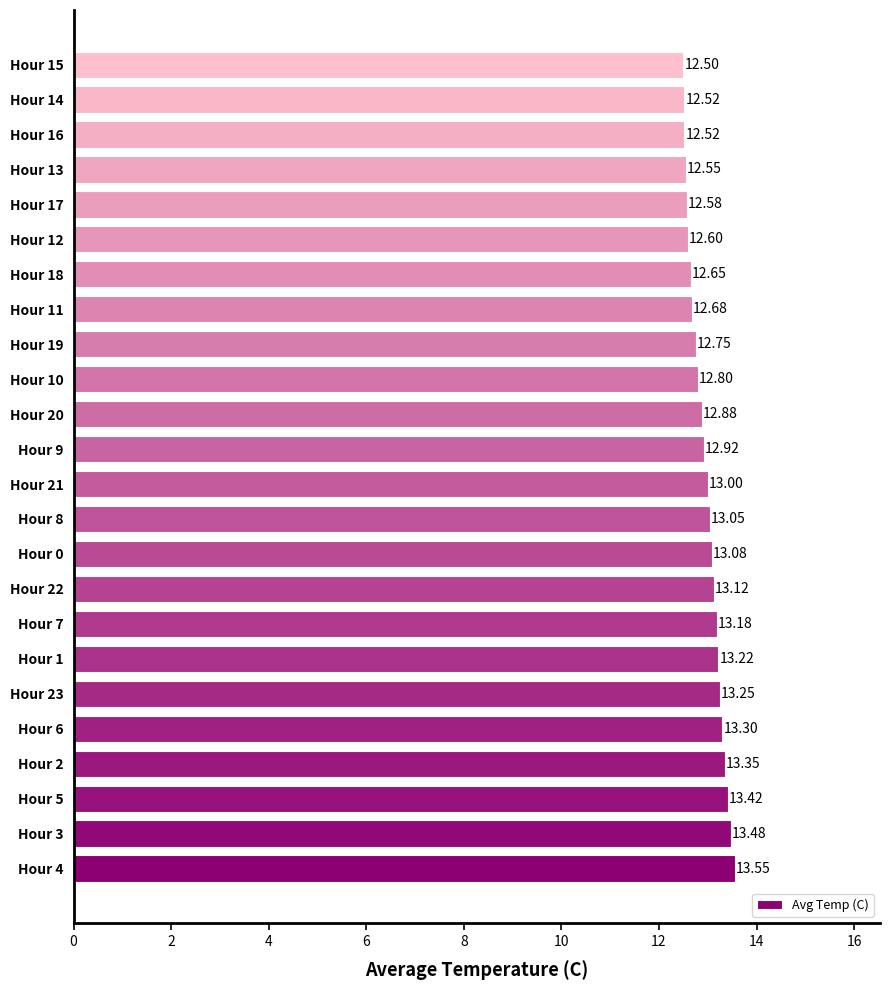

What is the change in value from Hour 1 to Hour 11?

-0.5